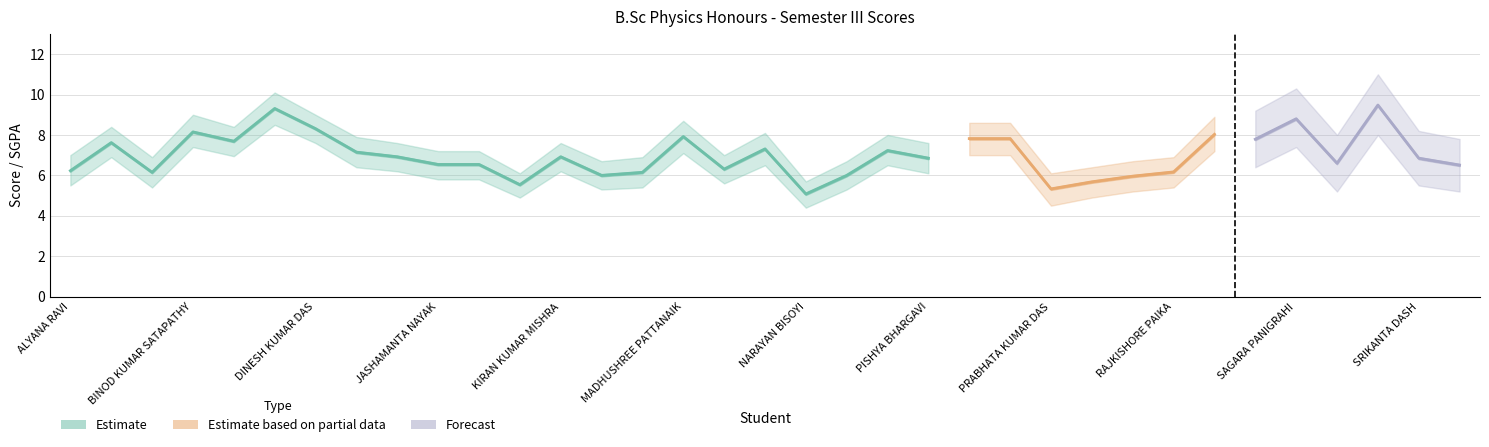

At PRABHATA KUMAR DAS, list the series in order from largest to smallest.

Forecast, Estimate, Estimate based on partial data